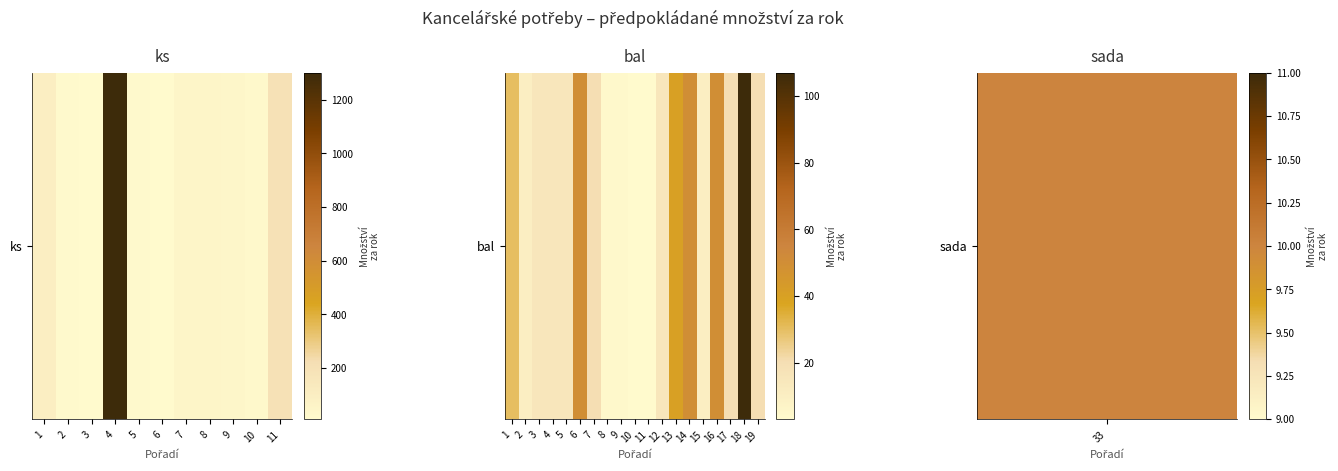

Which label corresponds to the smallest value in the chart?

10